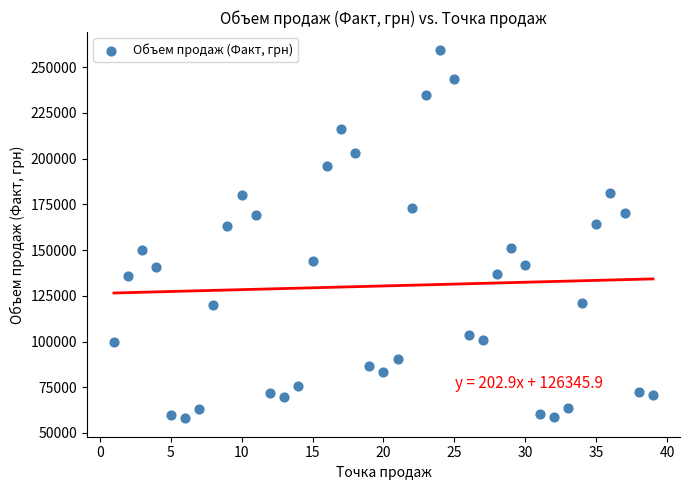

What is the range of Y values (max minus min)?

201200.0